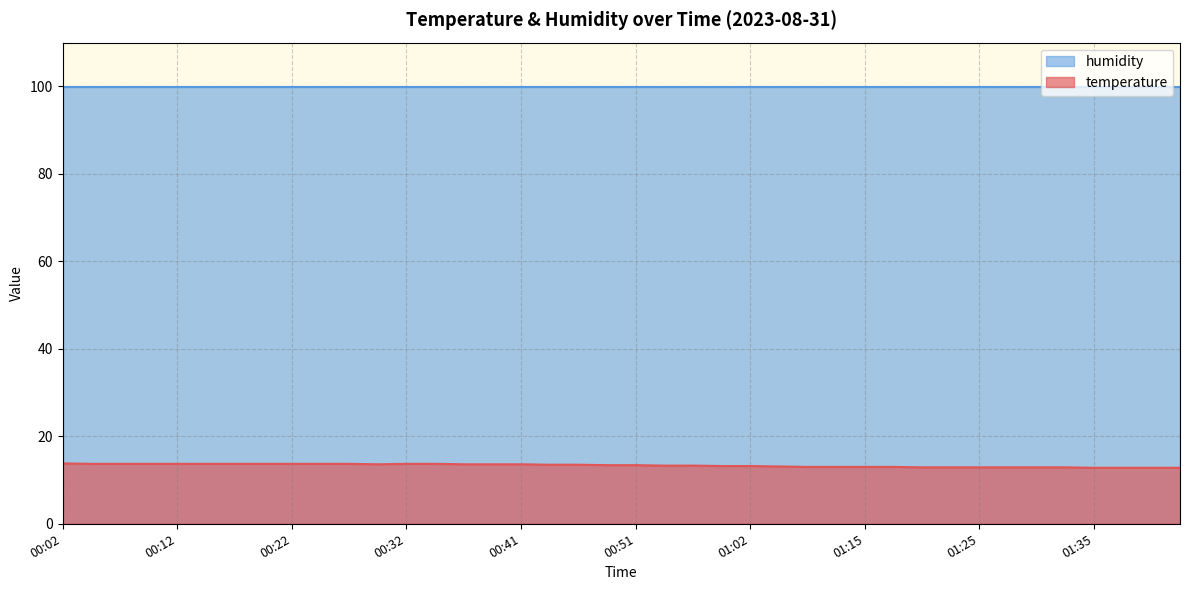

What is the maximum value shown in the chart?

99.9